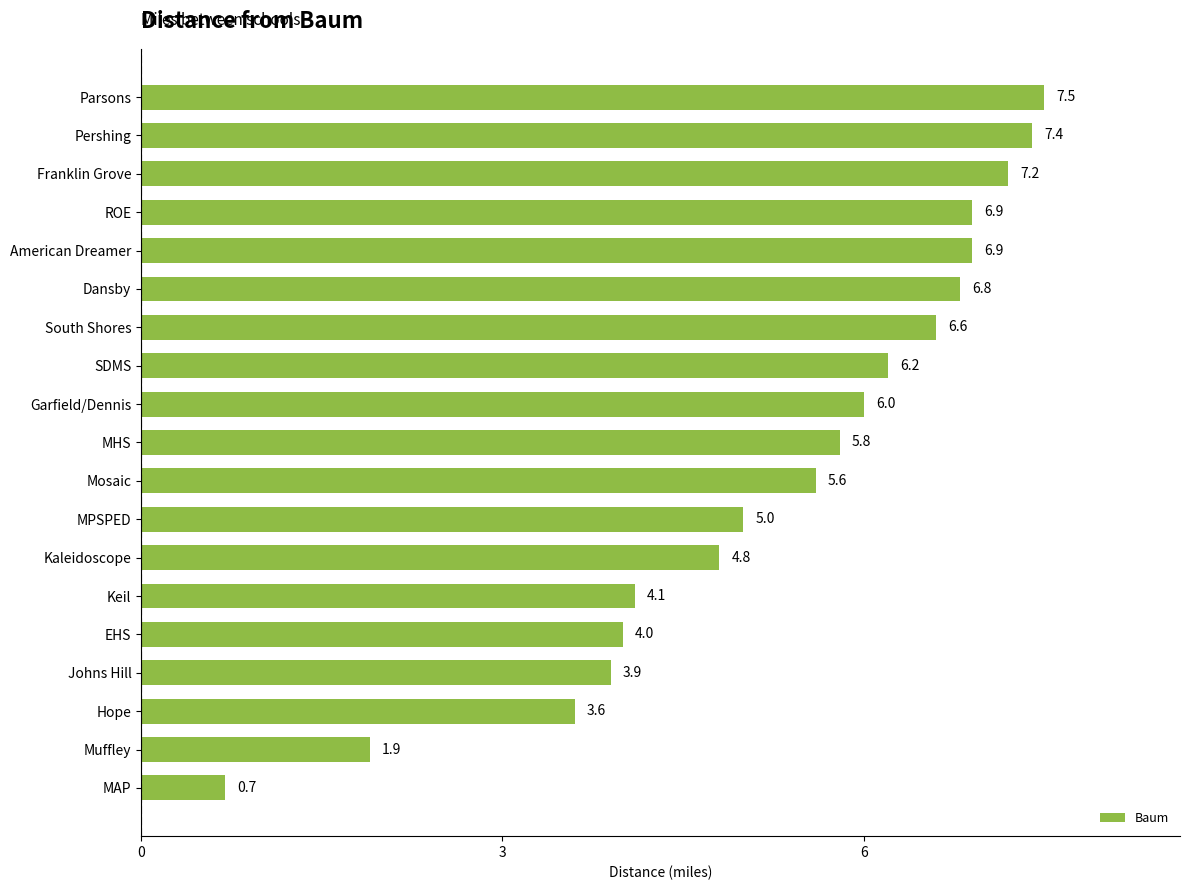

Which label corresponds to the smallest value in the chart?

MAP